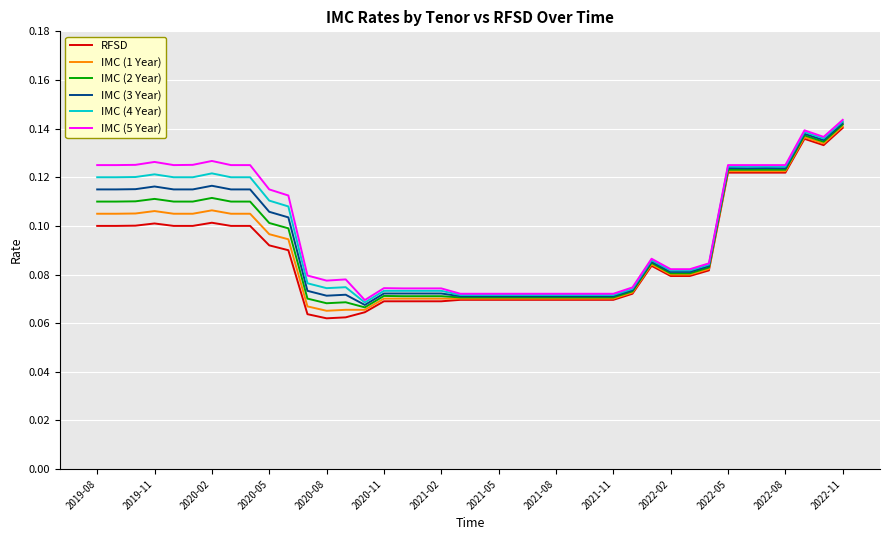

Is this an area chart (filled region under the line)?

No